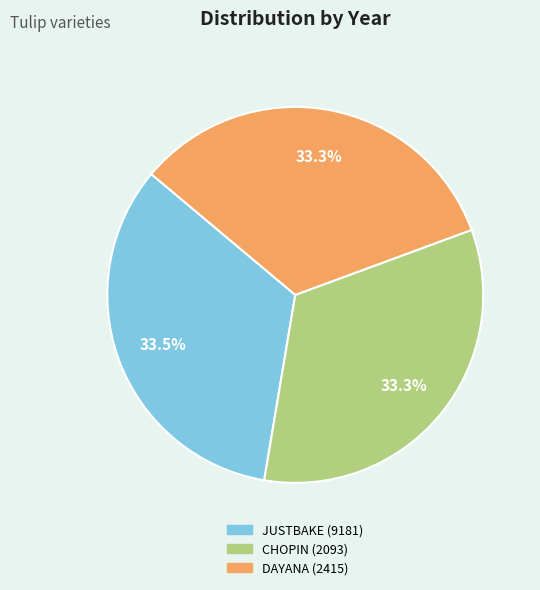

Approximately how many times larger is the value at CHOPIN (2093) compared to DAYANA (2415)?

1.0